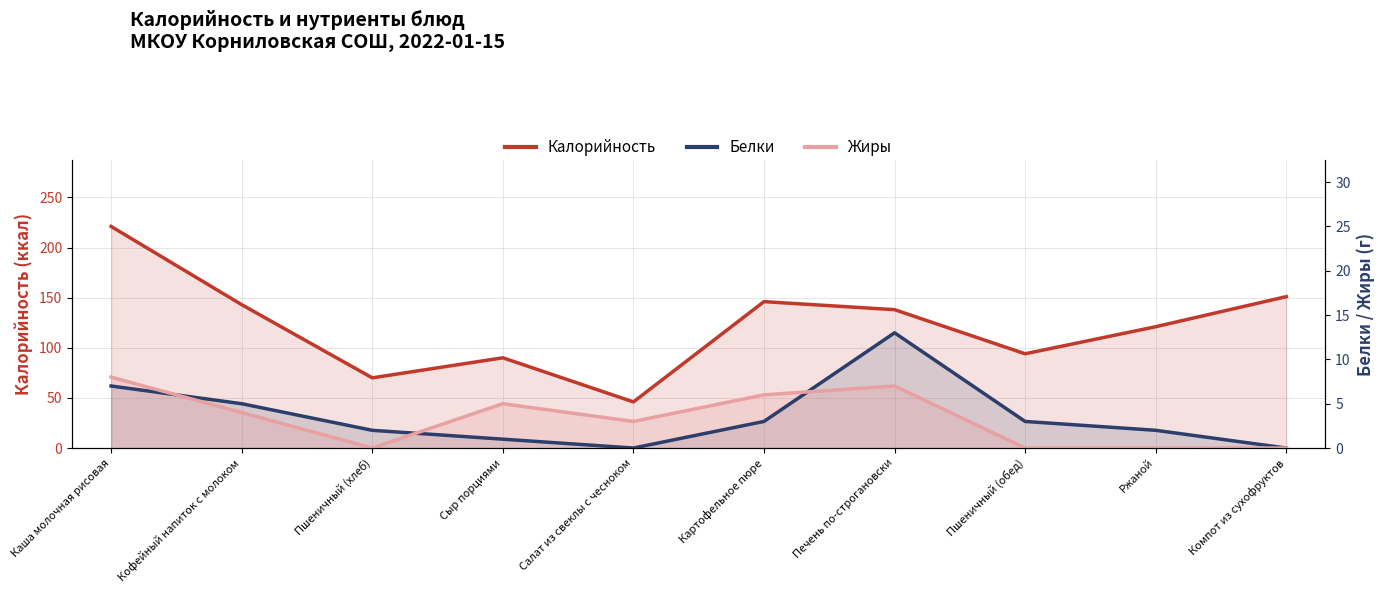

At which label does Белки reach its peak?

Печень по-строгановски